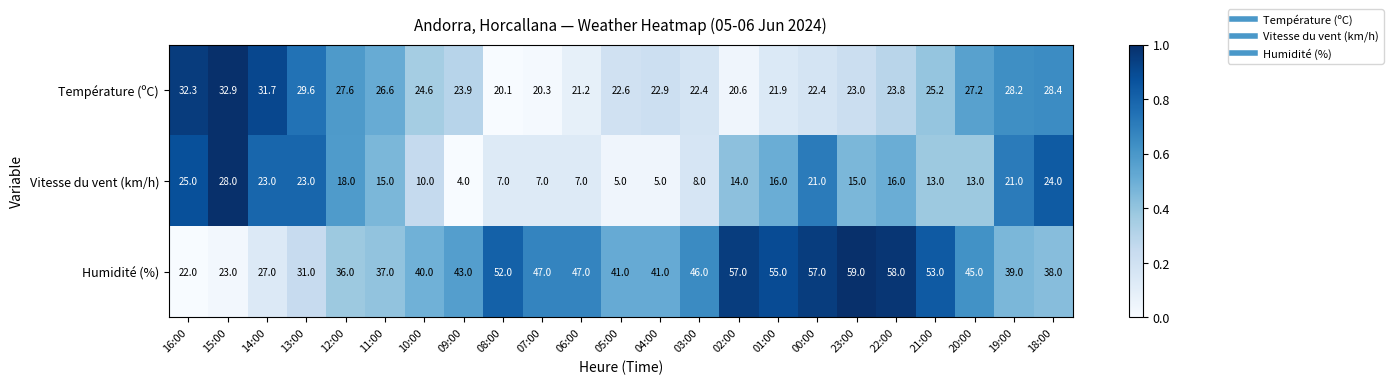

Rank the series at 21:00 from lowest to highest value.

Vitesse du vent (km/h), Température (ºC), Humidité (%)